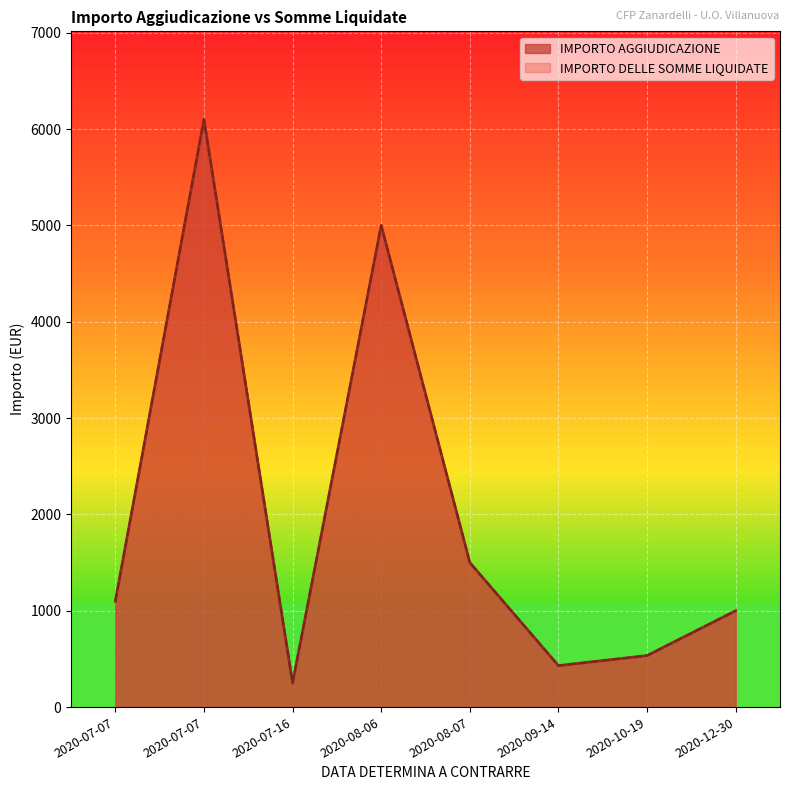

True or false: IMPORTO DELLE SOMME LIQUIDATE and IMPORTO AGGIUDICAZIONE intersect in this chart.

False